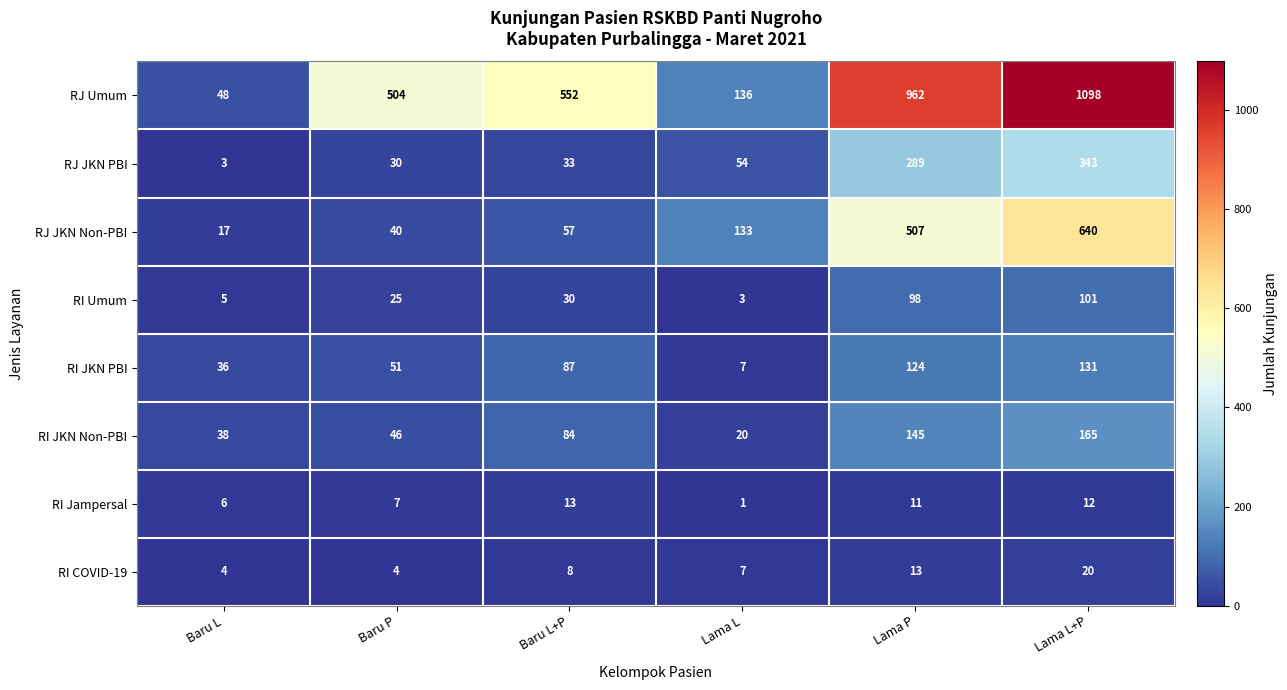

What value does the RJ JKN PBI series have at Lama L+P?

343